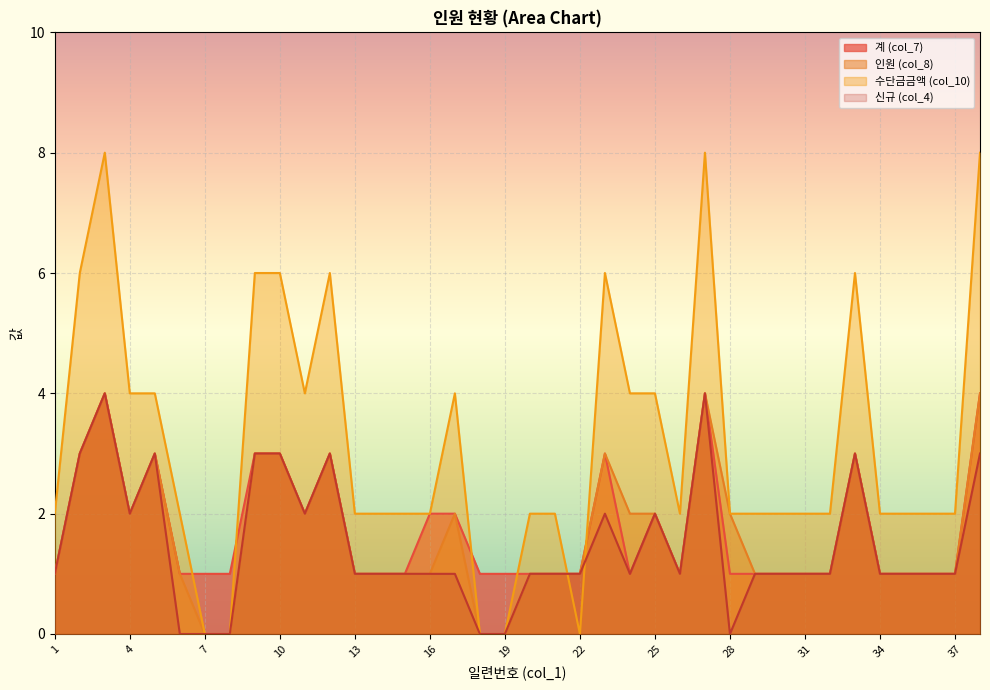

True or false: 계 (col_7) has a value of 2 at 10.

False